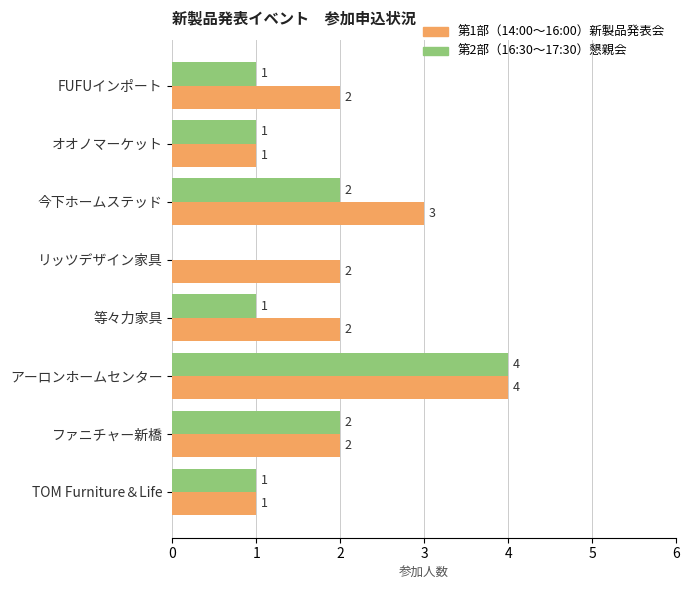

At which category is the sum across all series the highest?

アーロンホームセンター